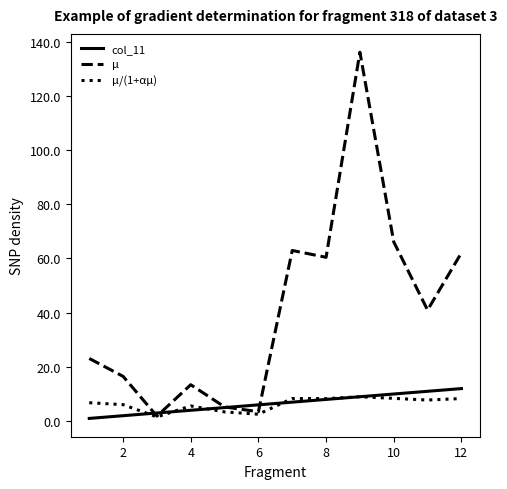

True or false: μ has more than 1 interior local peaks.

True